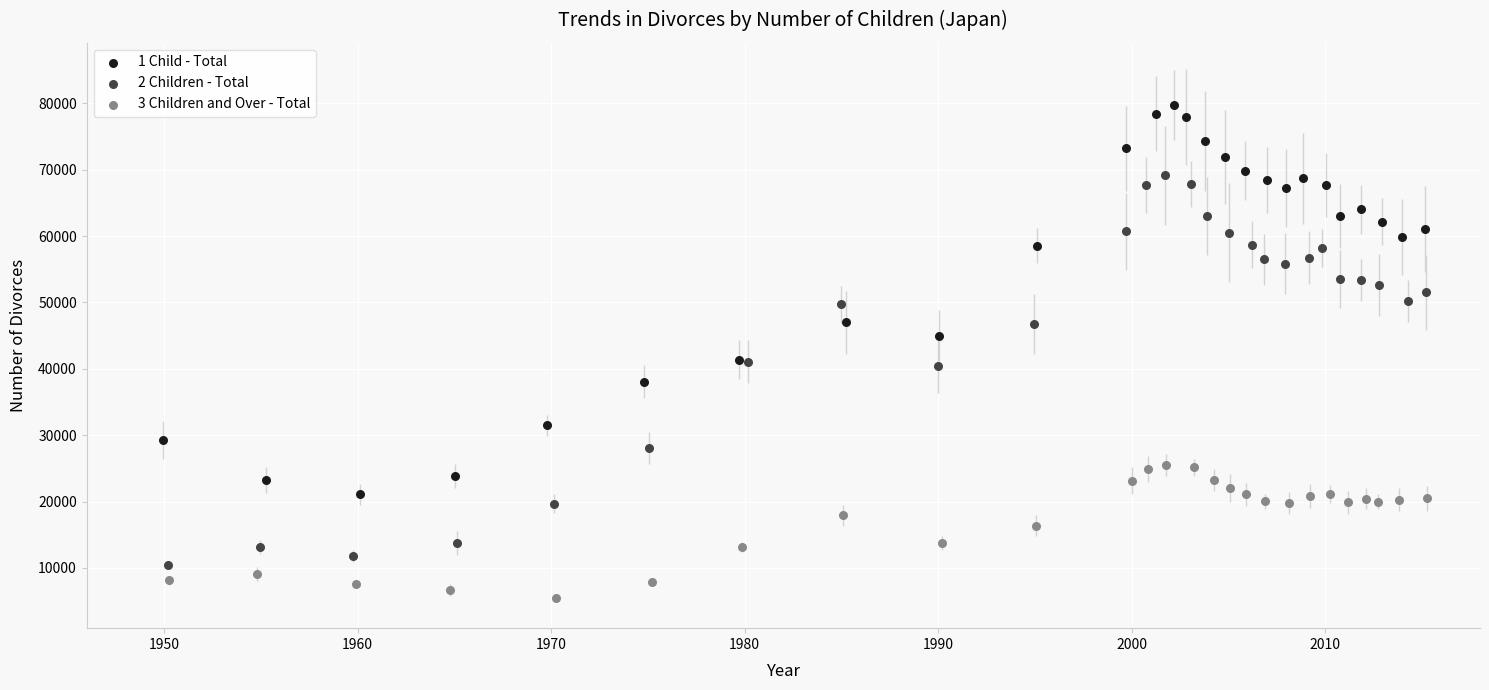

Which series reaches the minimum Y coordinate?

3 Children and Over - Total